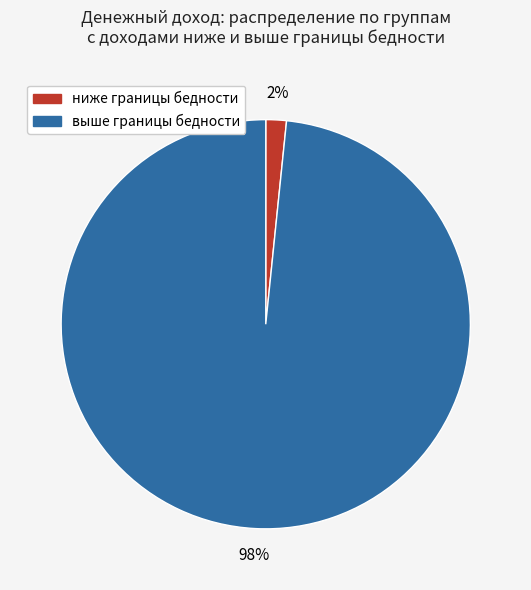

Which has a higher value, ниже границы бедности or выше границы бедности?

выше границы бедности